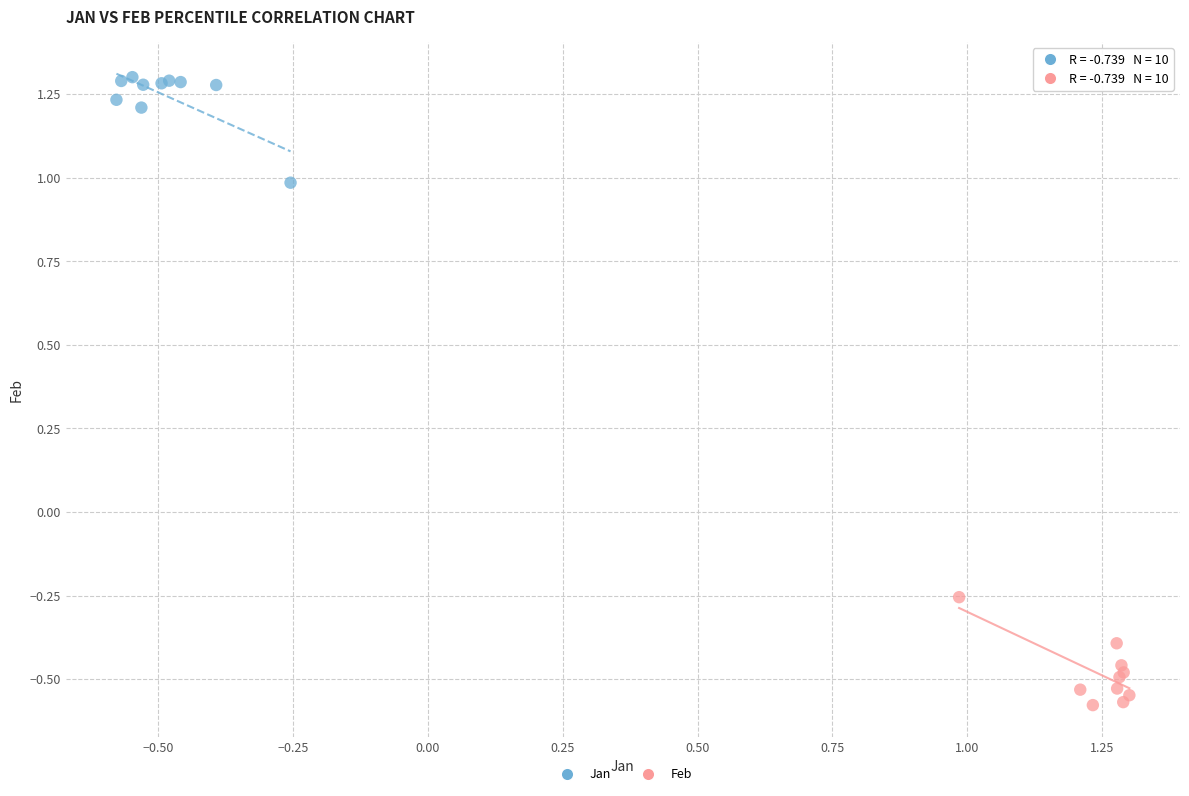

Which series contains the lowest Y value?

Feb